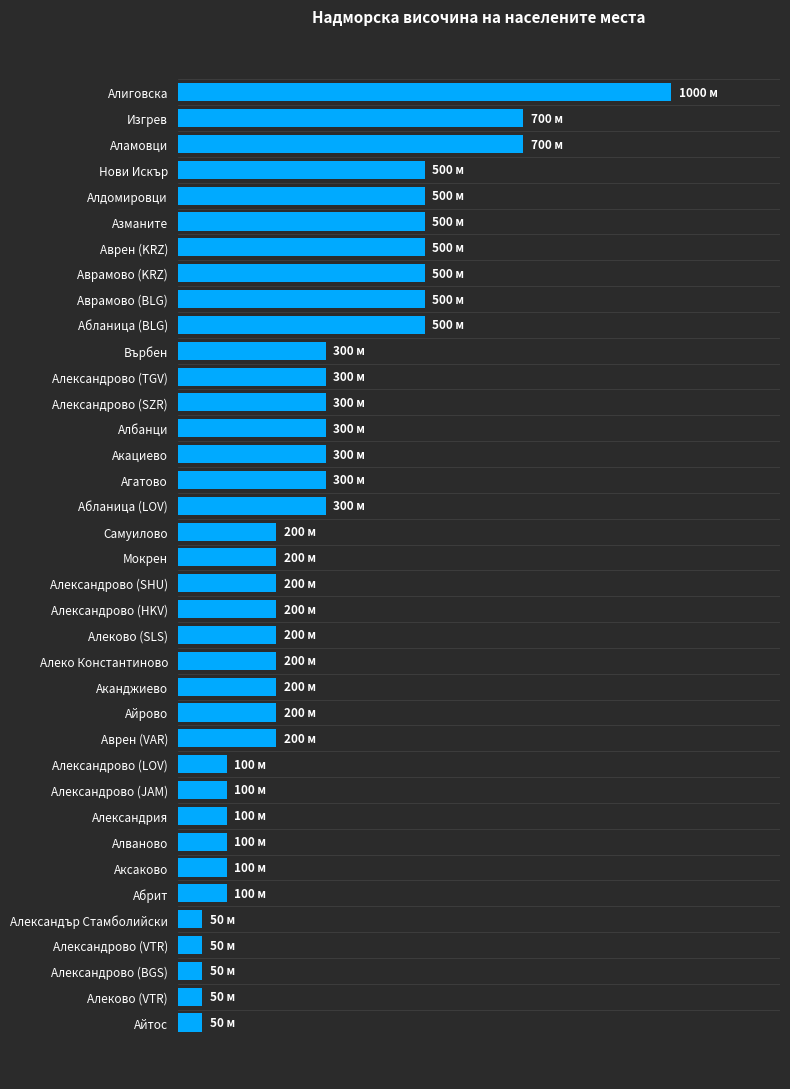

What is the smallest value displayed?

50